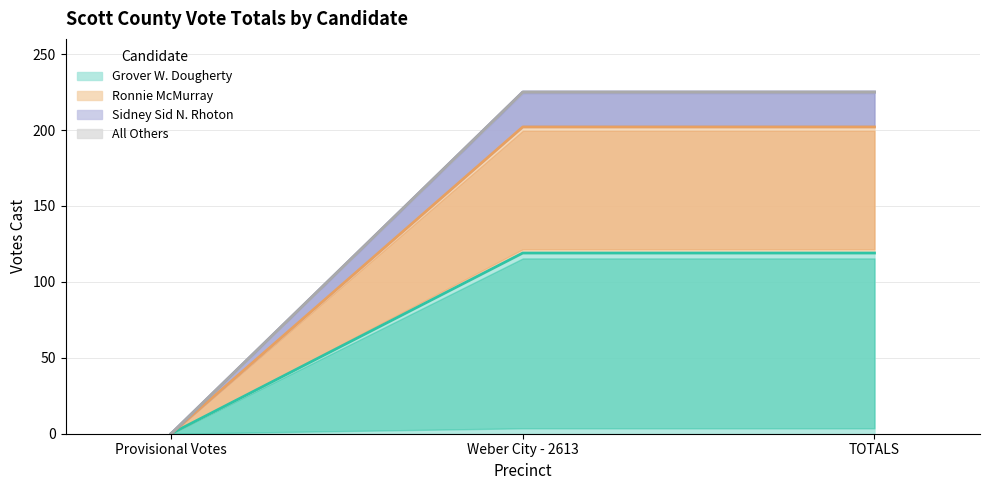

Count the Grover W. Dougherty values in the range 0 to 119.

3